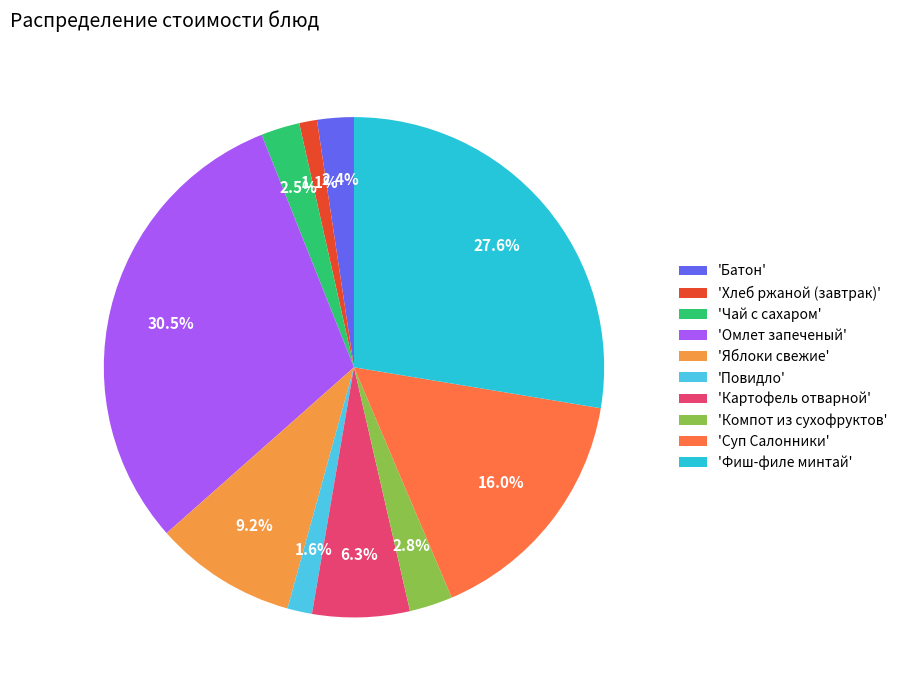

To the nearest percent, what is the average slice percentage?

10%